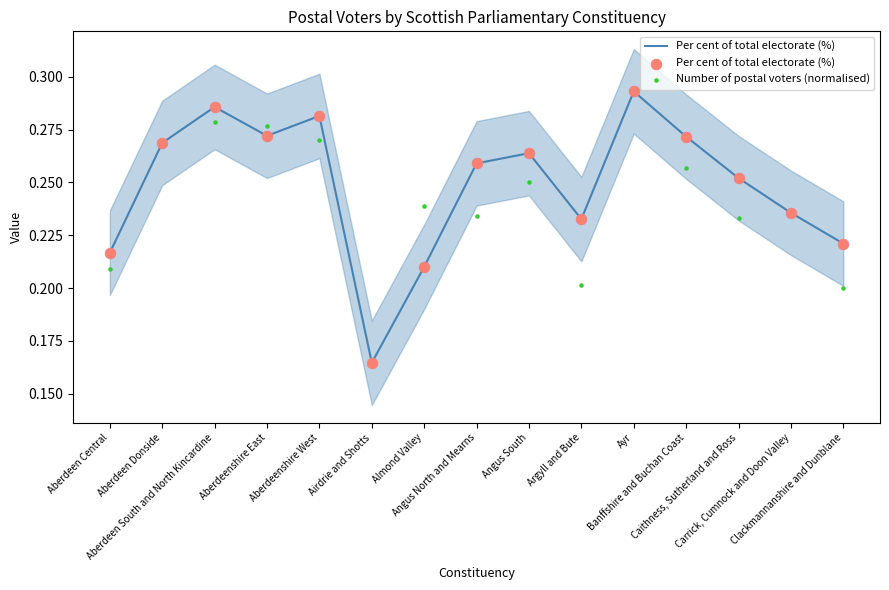

At which category is the sum across all series the highest?

Ayr